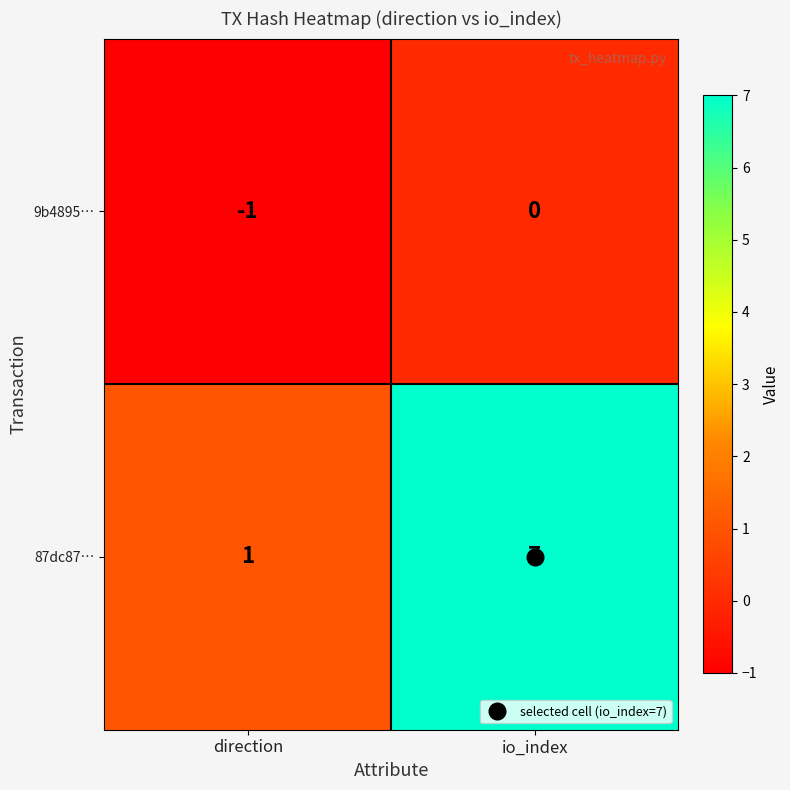

True or false: 9b4895… has a value of 0 at direction.

False